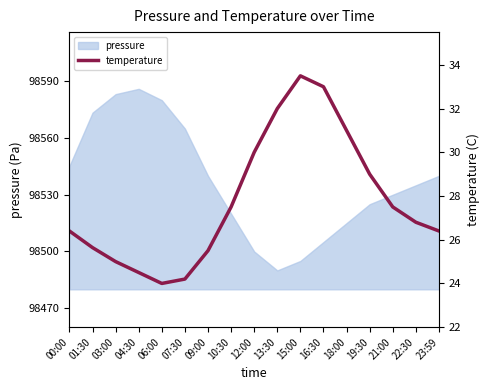

How many values are below 26?

6